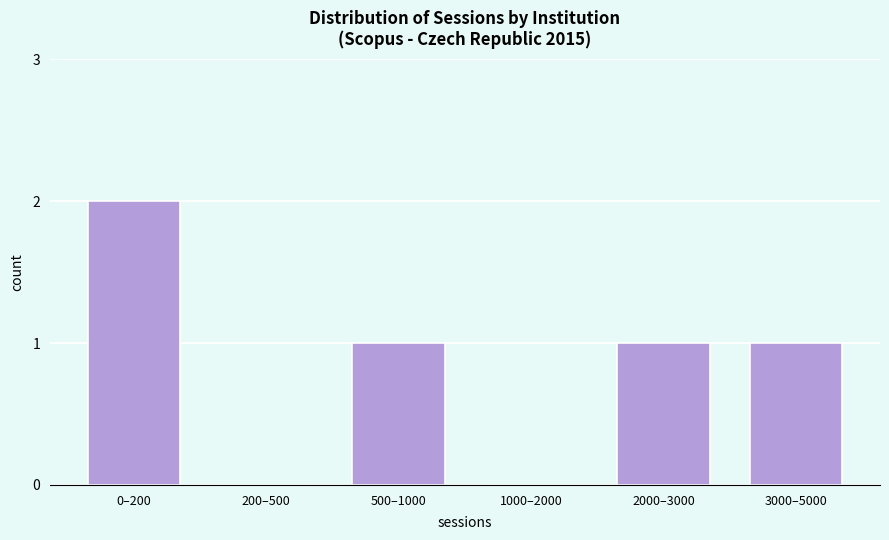

Reading left to right, extract all data points from this chart.

0–200=2	200–500=0	500–1000=1	1000–2000=0	2000–3000=1	3000–5000=1